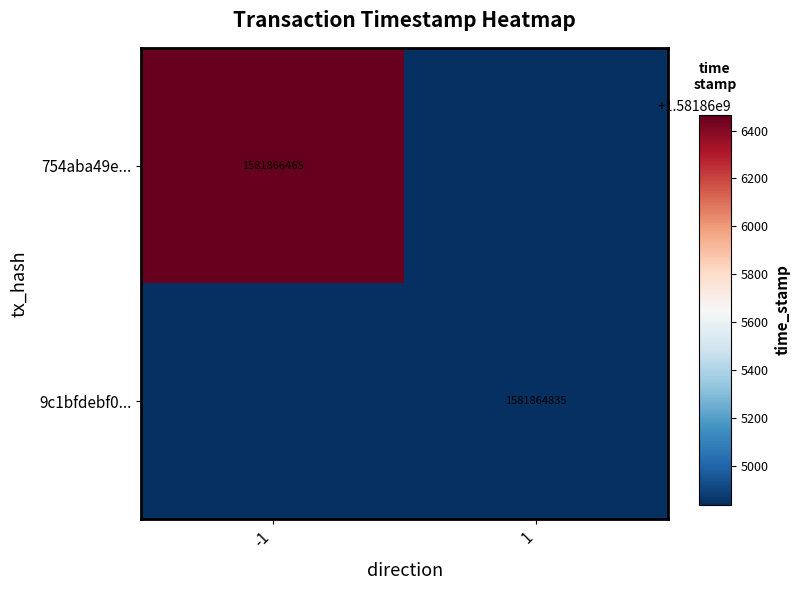

Is the value of 9c1bfdebf0... at 1 greater than the value of 754aba49e... at -1?

No